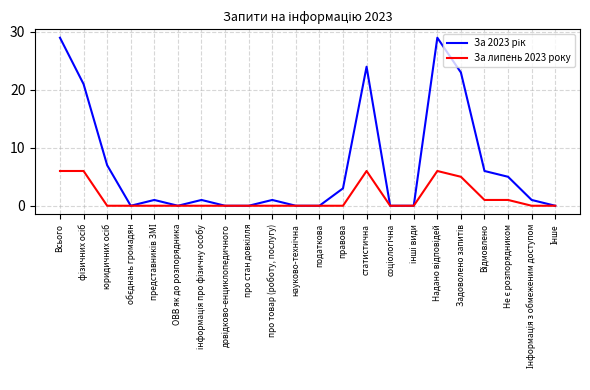

What position from the left is Всього?

1